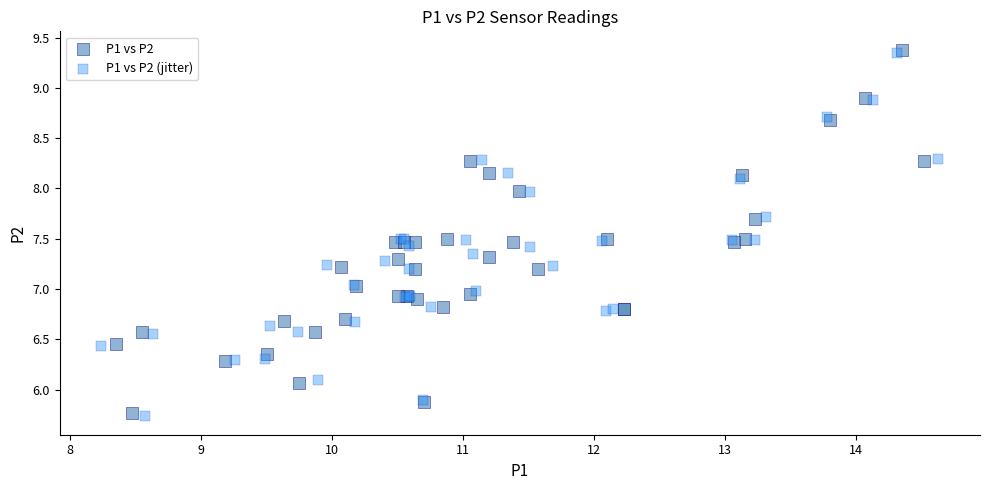

Which series reaches the minimum Y coordinate?

P1 vs P2 (jitter)